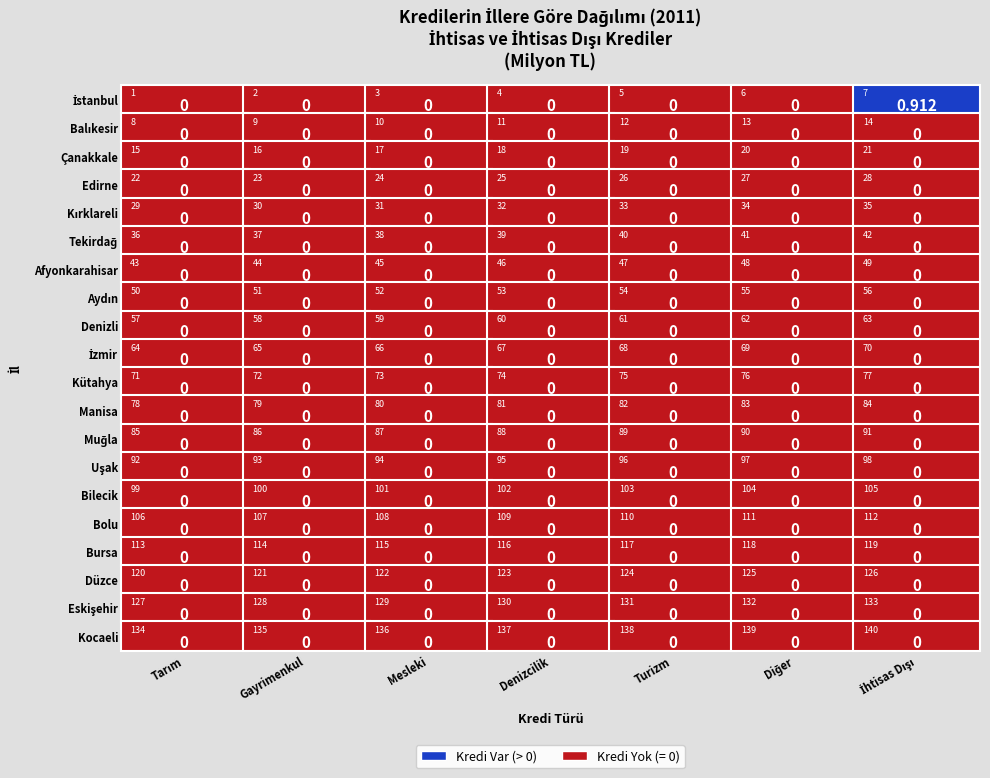

At Edirne, list the series in order from largest to smallest.

İstanbul, Balıkesir, Çanakkale, Edirne, Kırklareli, Tekirdağ, Afyonkarahisar, Aydın, Denizli, İzmir, Kütahya, Manisa, Muğla, Uşak, Bilecik, Bolu, Bursa, Düzce, Eskişehir, Kocaeli